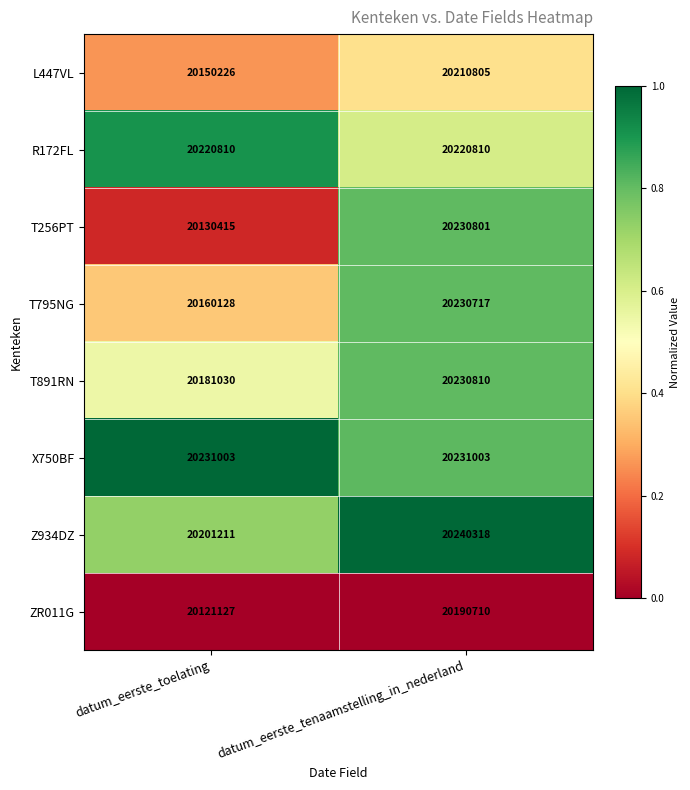

Reading left to right, list all the values displayed in this chart.

L447VL: datum_eerste_toelating=20150226	datum_eerste_tenaamstelling_in_nederland=20210805
R172FL: datum_eerste_toelating=20220810	datum_eerste_tenaamstelling_in_nederland=20220810
T256PT: datum_eerste_toelating=20130415	datum_eerste_tenaamstelling_in_nederland=20230801
T795NG: datum_eerste_toelating=20160128	datum_eerste_tenaamstelling_in_nederland=20230717
T891RN: datum_eerste_toelating=20181030	datum_eerste_tenaamstelling_in_nederland=20230810
X750BF: datum_eerste_toelating=20231003	datum_eerste_tenaamstelling_in_nederland=20231003
Z934DZ: datum_eerste_toelating=20201211	datum_eerste_tenaamstelling_in_nederland=20240318
ZR011G: datum_eerste_toelating=20121127	datum_eerste_tenaamstelling_in_nederland=20190710